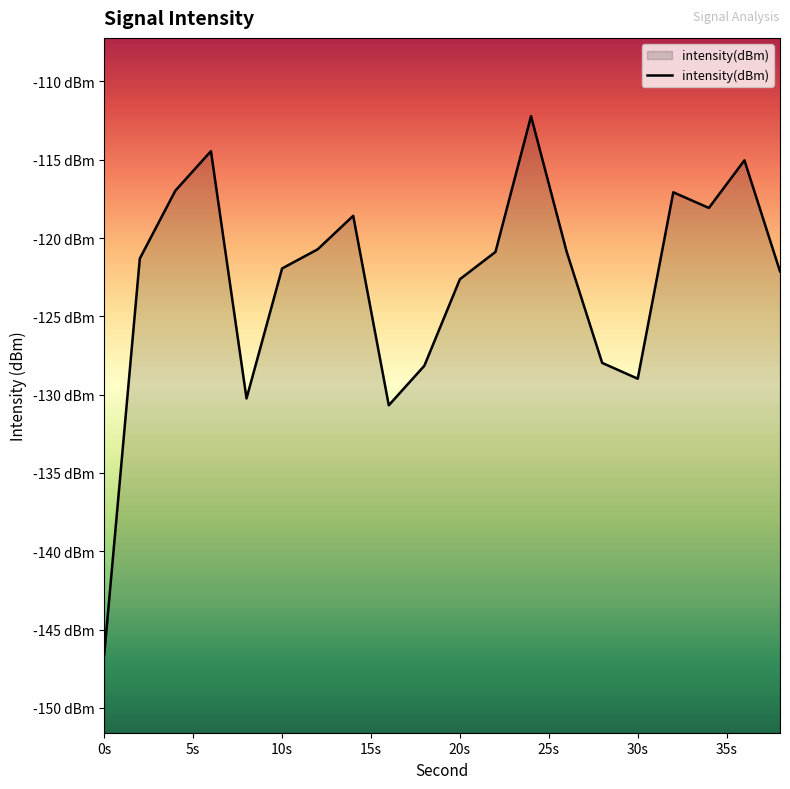

True or false: the data has more than 1 interior local peaks.

True